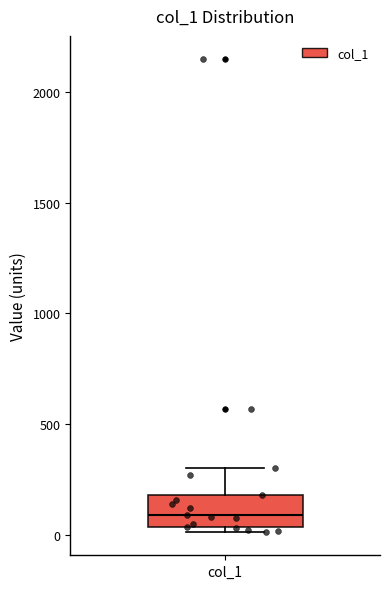

Transcribe this box plot: give where the median line is, the range the box spans, and where the two whiskers end, as read against the y-axis. The values are not printed on the chart, so give them approximately, as read against the axis.

median 100, box 50 to 200, whiskers 0 to 300